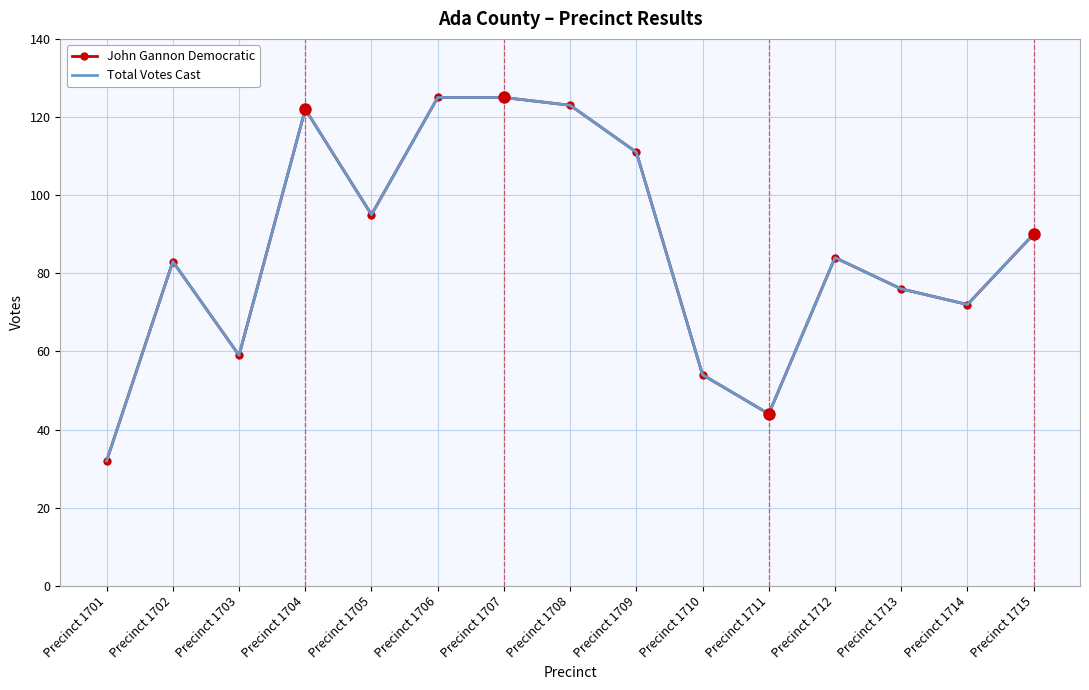

At which label does Total Votes Cast reach its minimum?

Precinct 1701